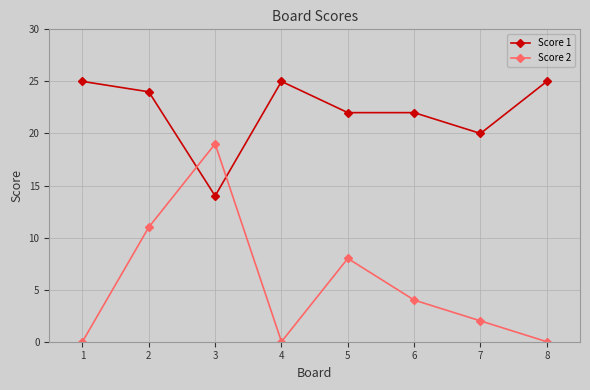

What is the difference between the highest and lowest values at 6?

18